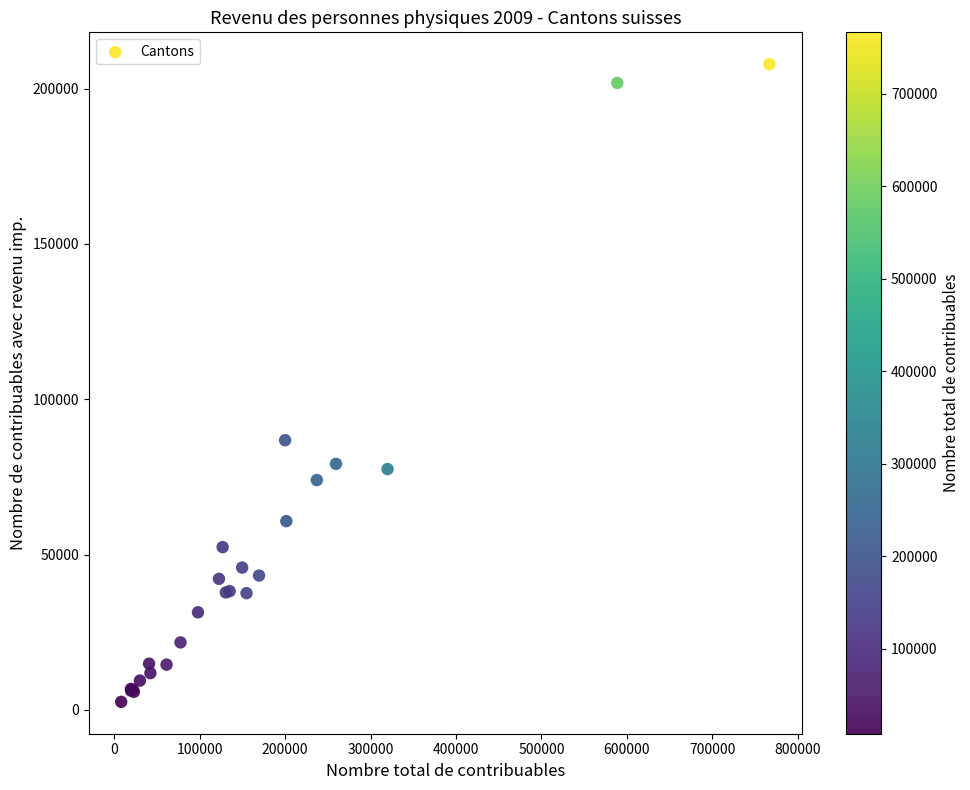

What Y value in the scatter plot is closest to 105199?

86792